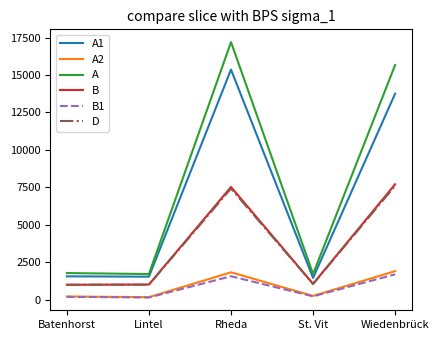

What is the greatest value displayed?

17194